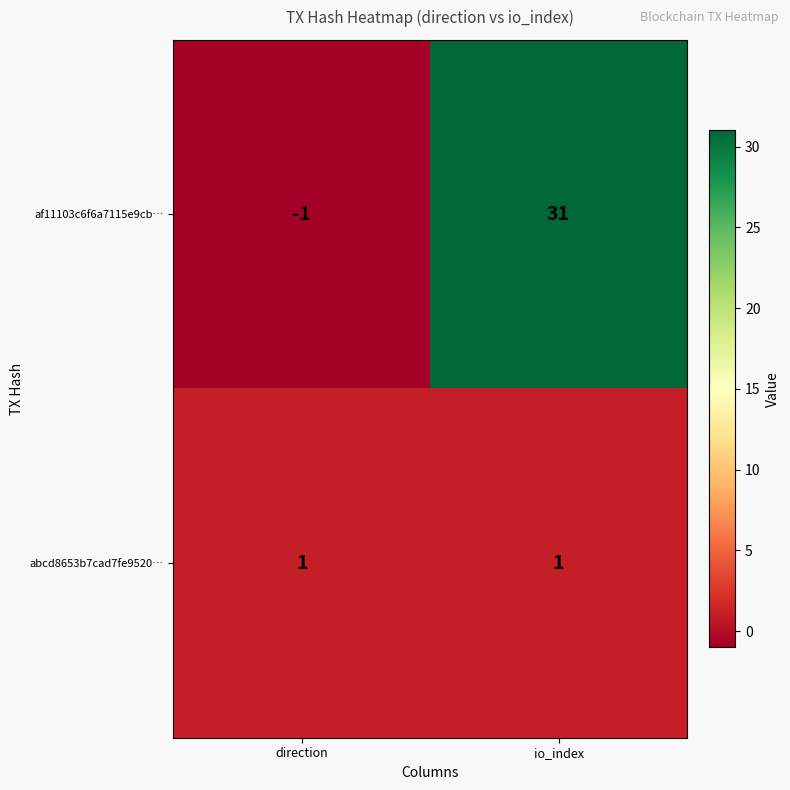

What is the difference between the af11103c6f6a7115e9cb… values at io_index and direction?

32